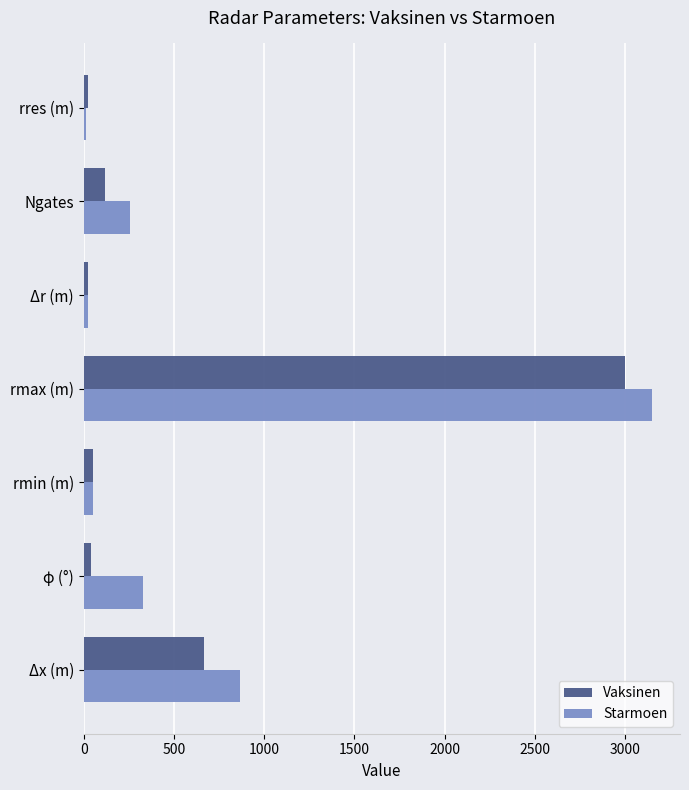

Is it true that Vaksinen equals 4821 at rmax (m)?

False